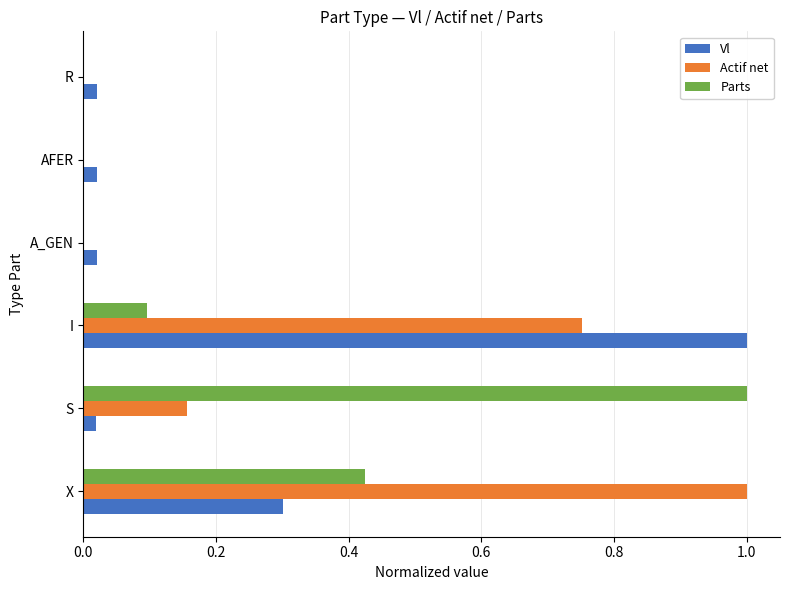

Is the value of Parts at S greater than the value of Vl at X?

Yes